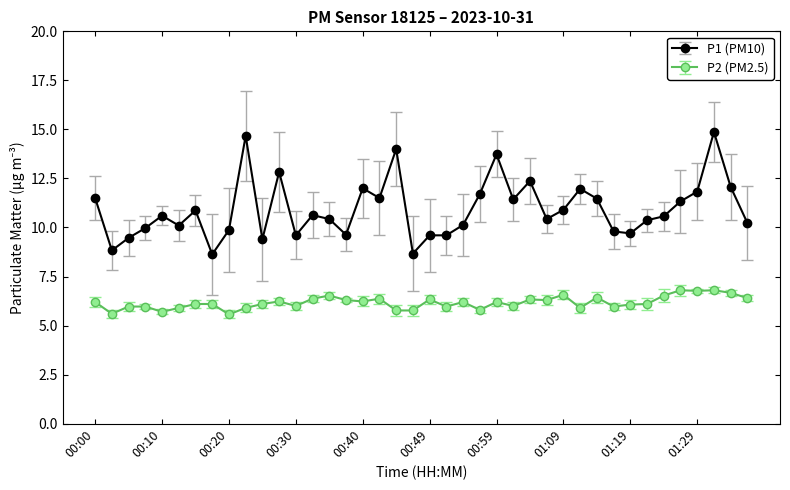

What is the average value of the P2 (PM2.5) series?

6.2